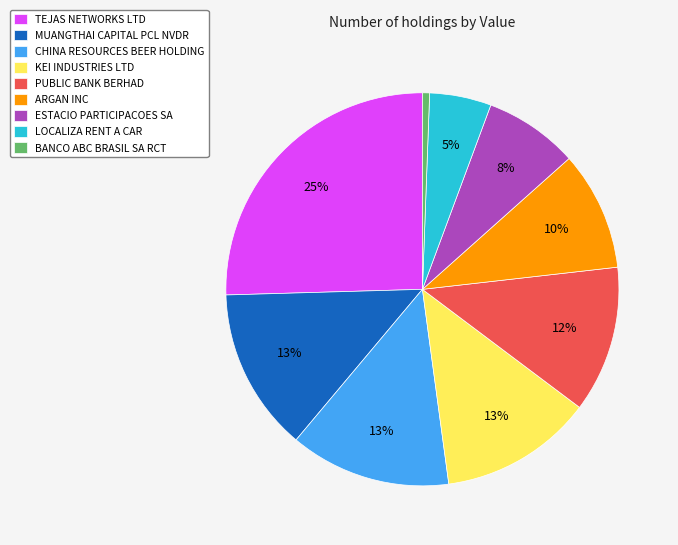

To the nearest percent, what percentage of the pie is TEJAS NETWORKS LTD?

25%